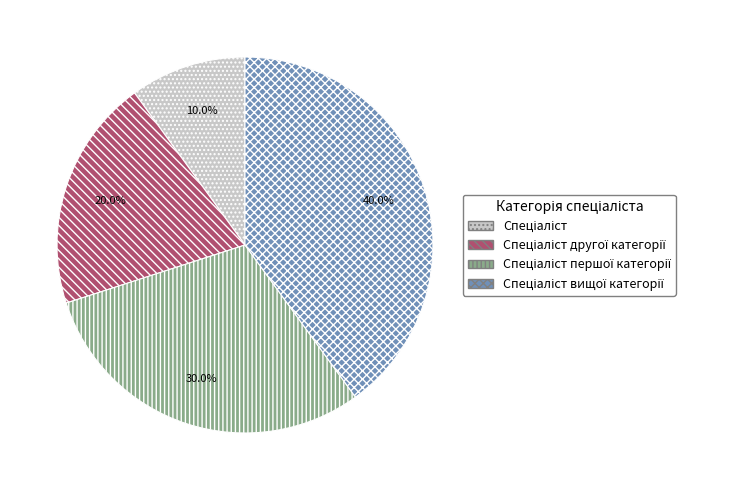

How many segments does this pie chart have?

4